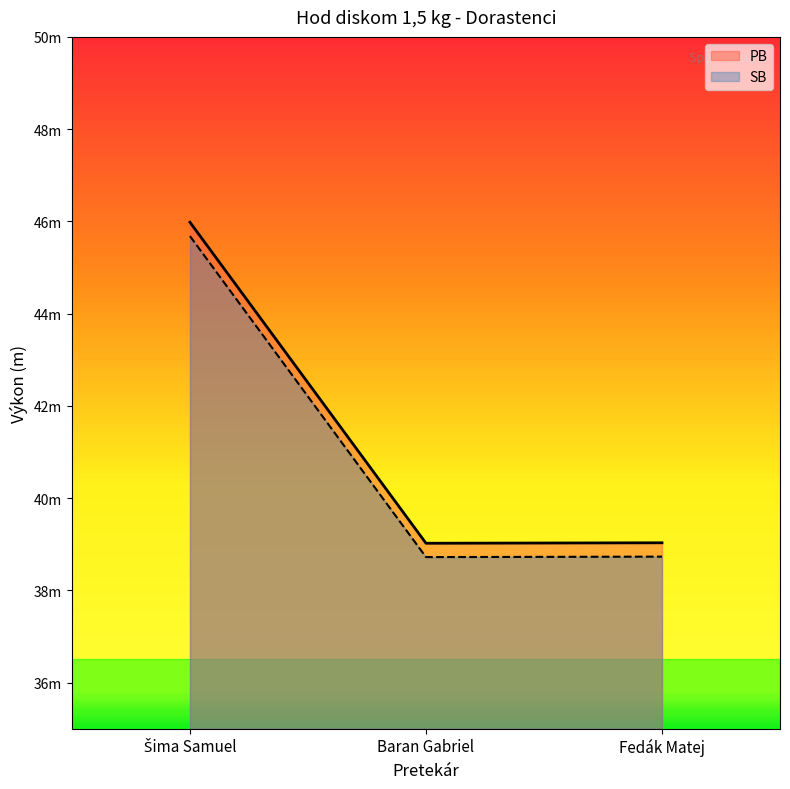

List the series in order of their overall mean, lowest first.

SB, PB